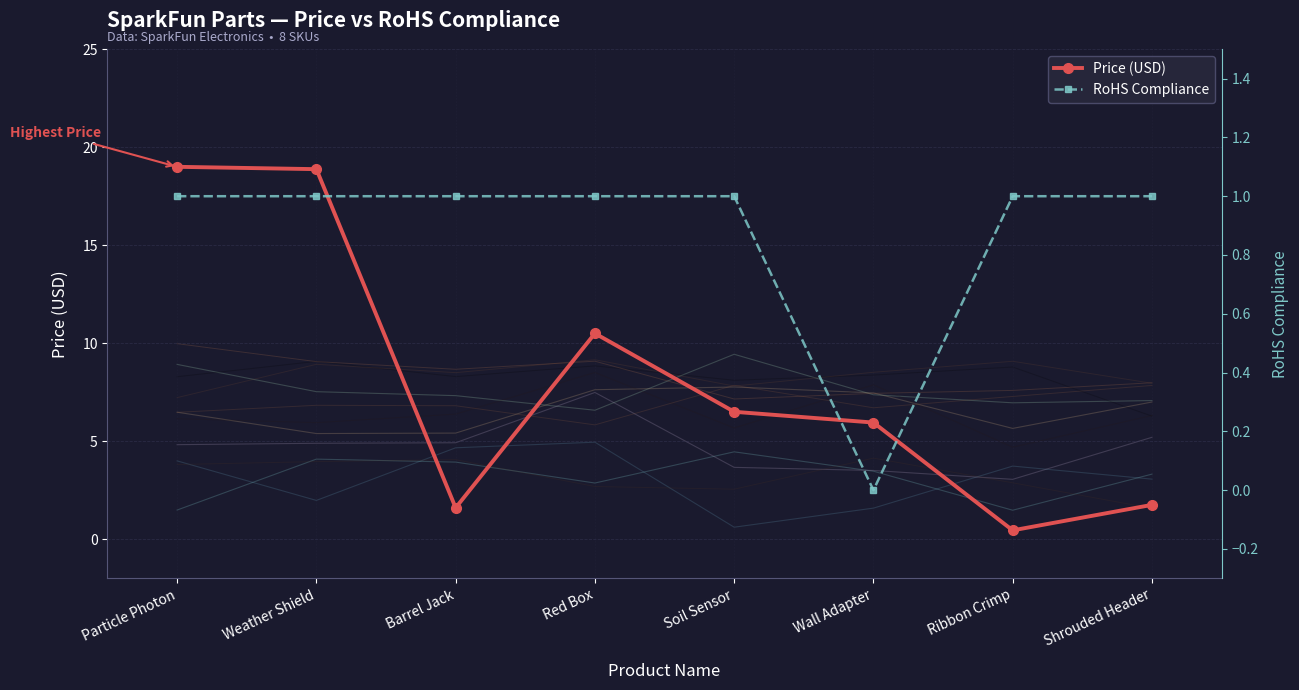

What are all the series names shown in the legend?

Price (USD), RoHS Compliance